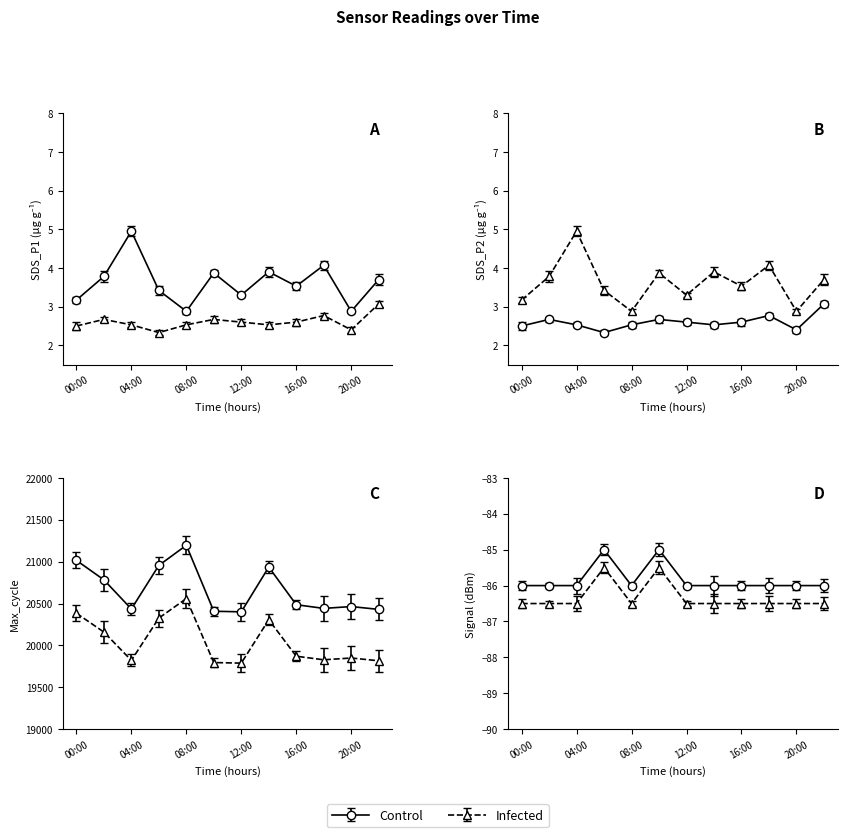

What is the difference between the second highest and minimum values in the Signal series?

1.0